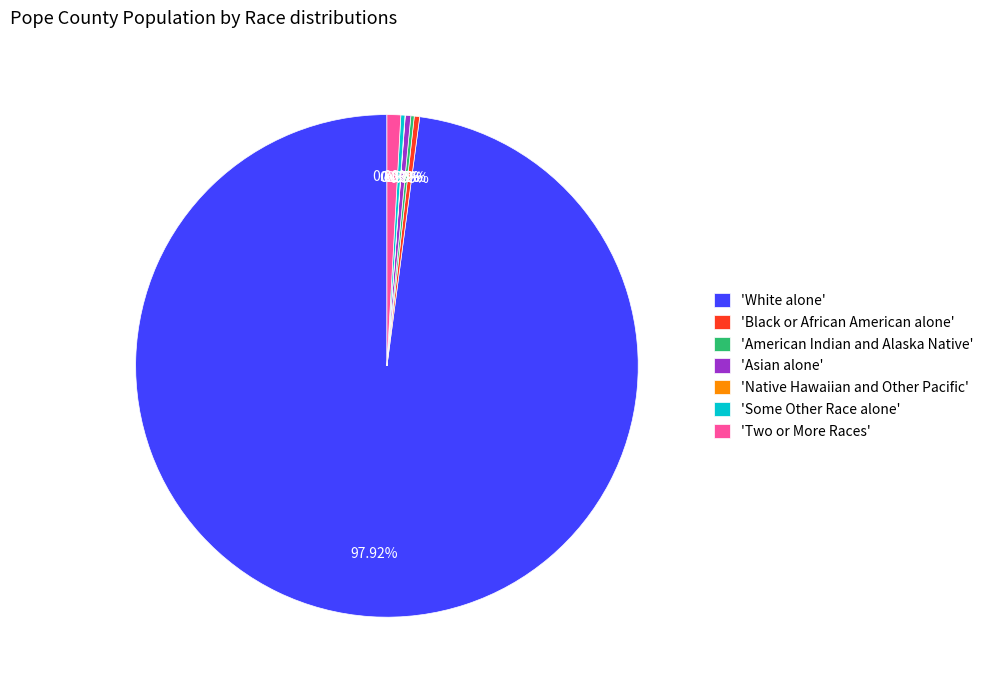

What is the majority slice?

'White alone'